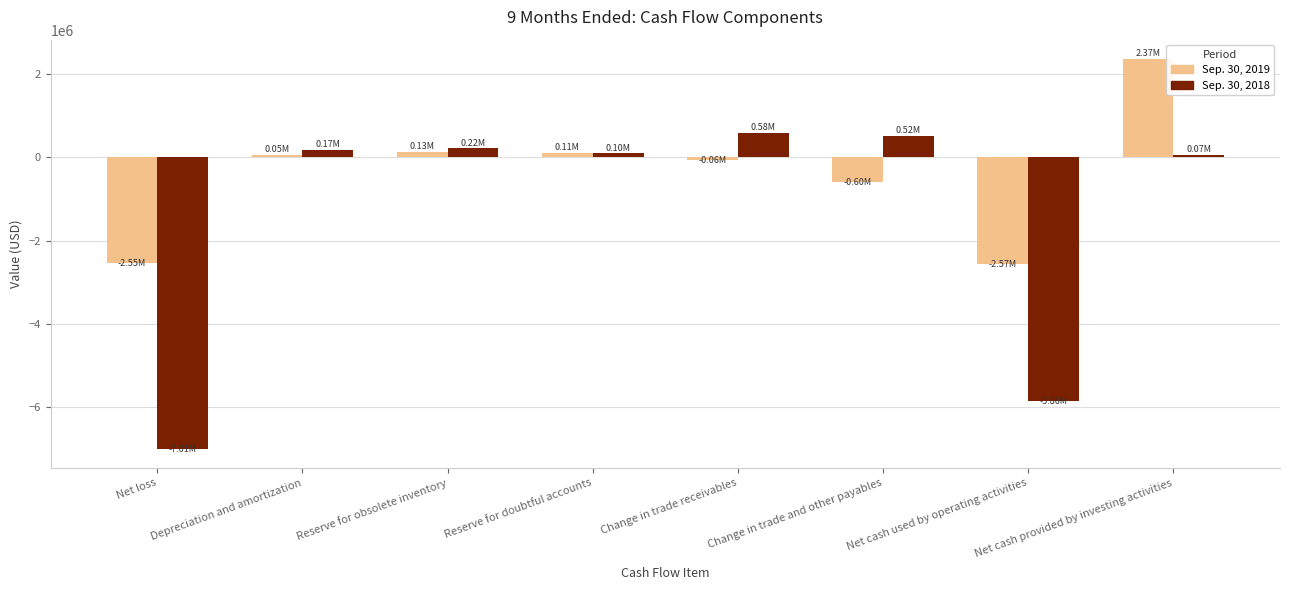

Rank the series by their maximum value, from highest to lowest.

Sep. 30, 2019, Sep. 30, 2018